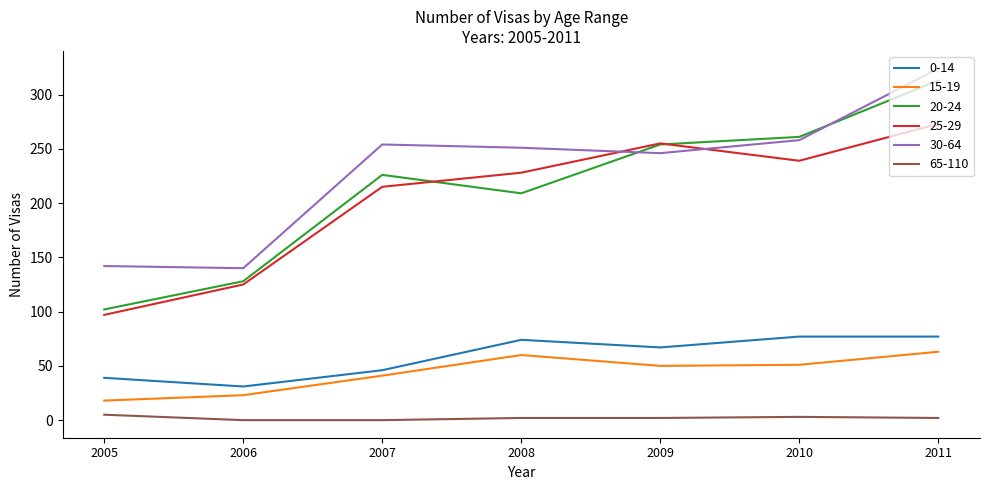

Between 2007 and 2008, which series saw the biggest shift?

0-14